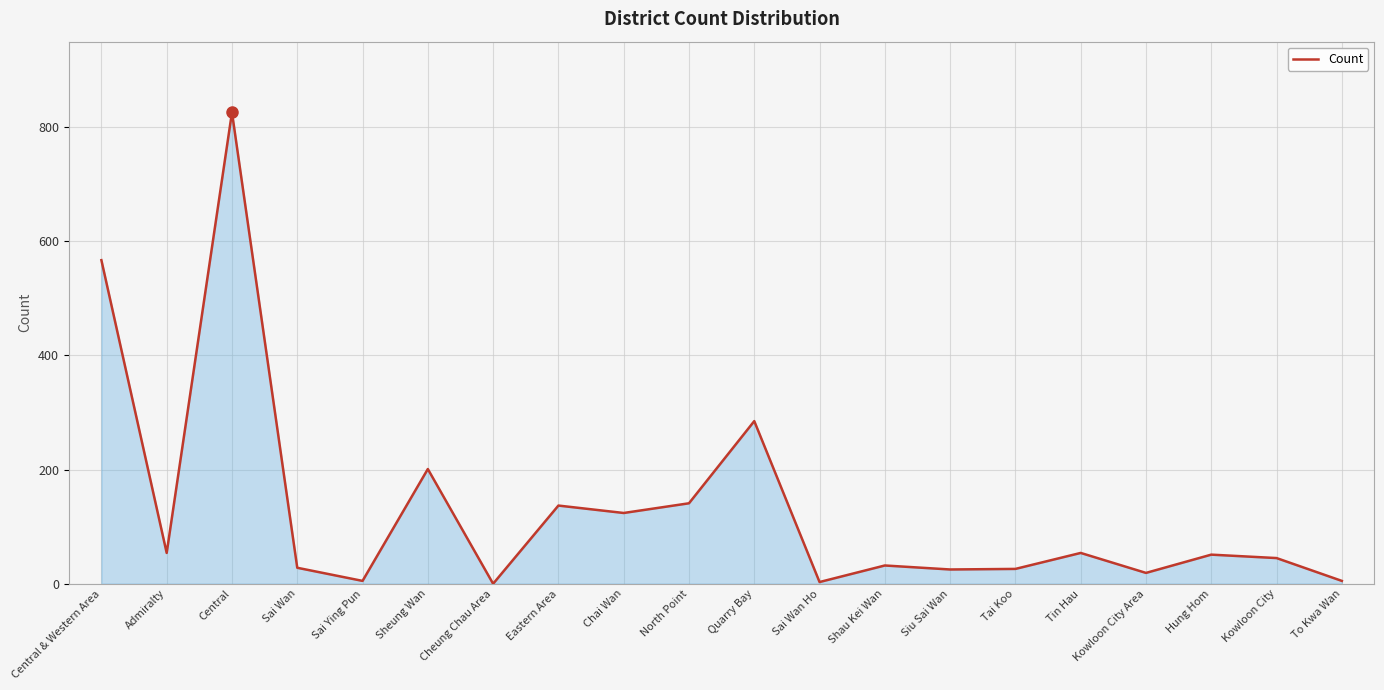

The value at Tai Koo is 26. True or false?

True